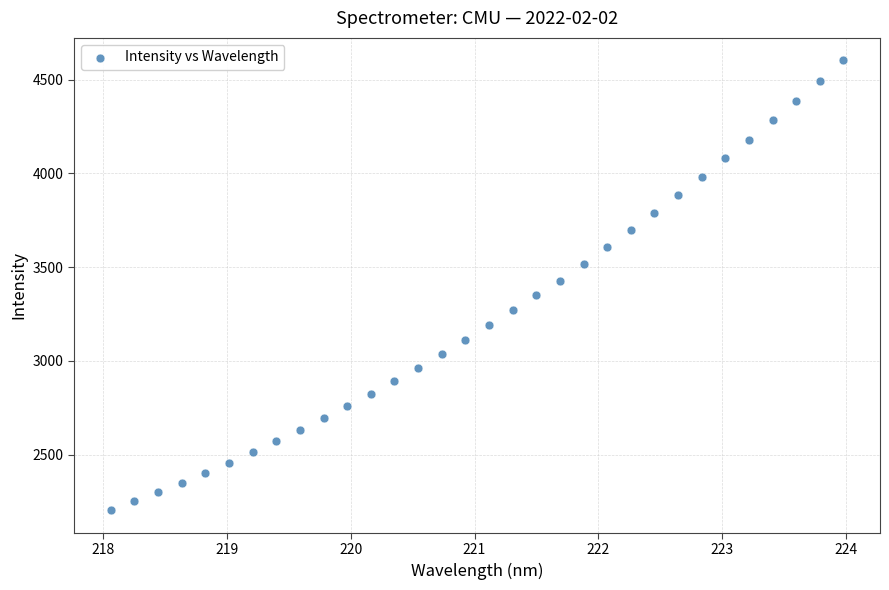

What is the range of Y values (max minus min)?

2400.8